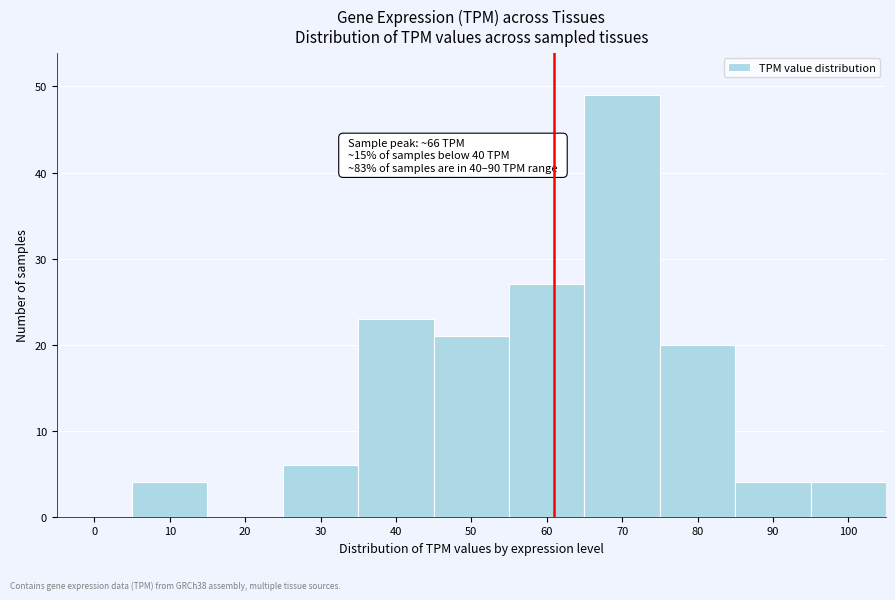

Reading right to left, transcribe all the data shown in this chart.

100=4	90=4	80=20	70=49	60=27	50=21	40=23	30=6	20=0	10=4	0=0